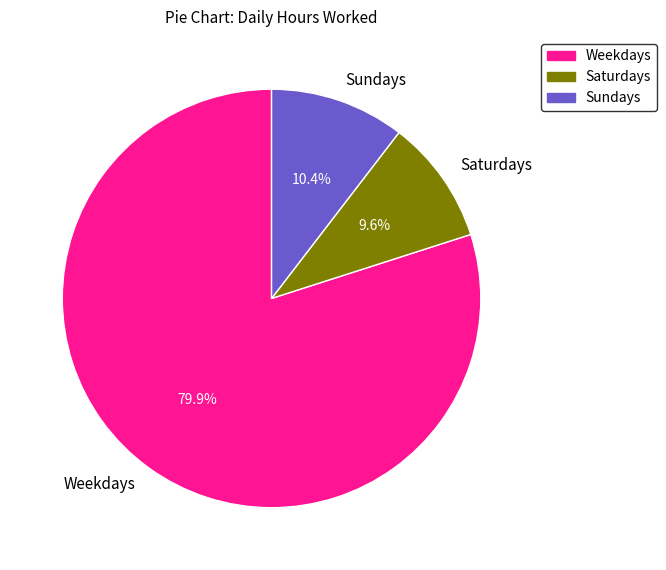

How many slices are in this pie chart?

3